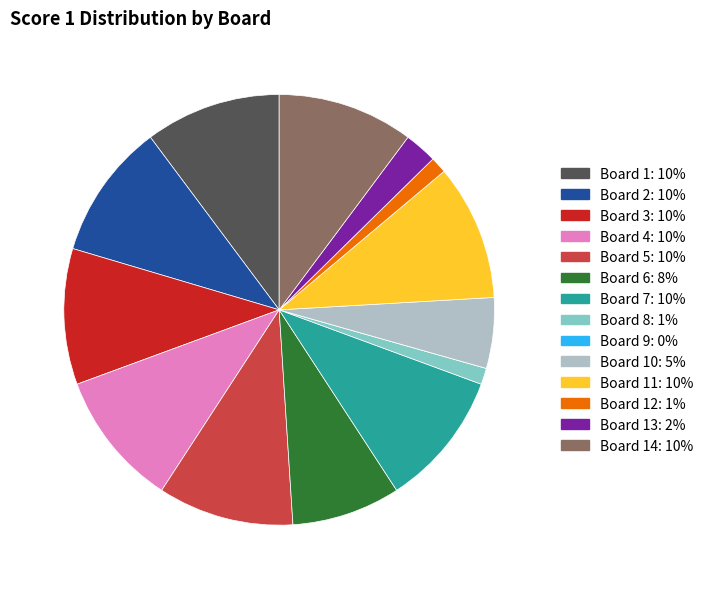

Does any single category account for the majority?

No